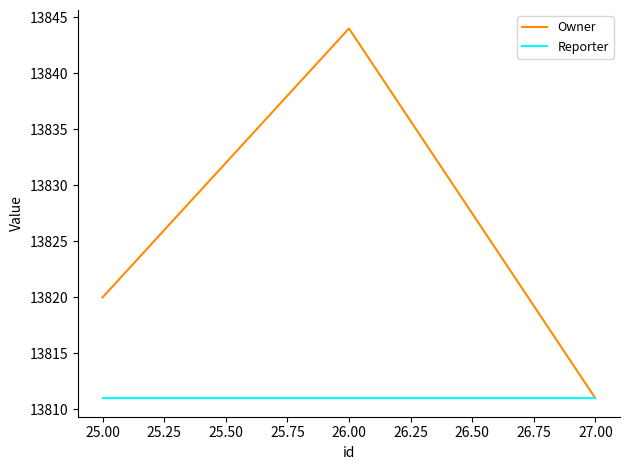

Which series has the widest spread of values?

Owner